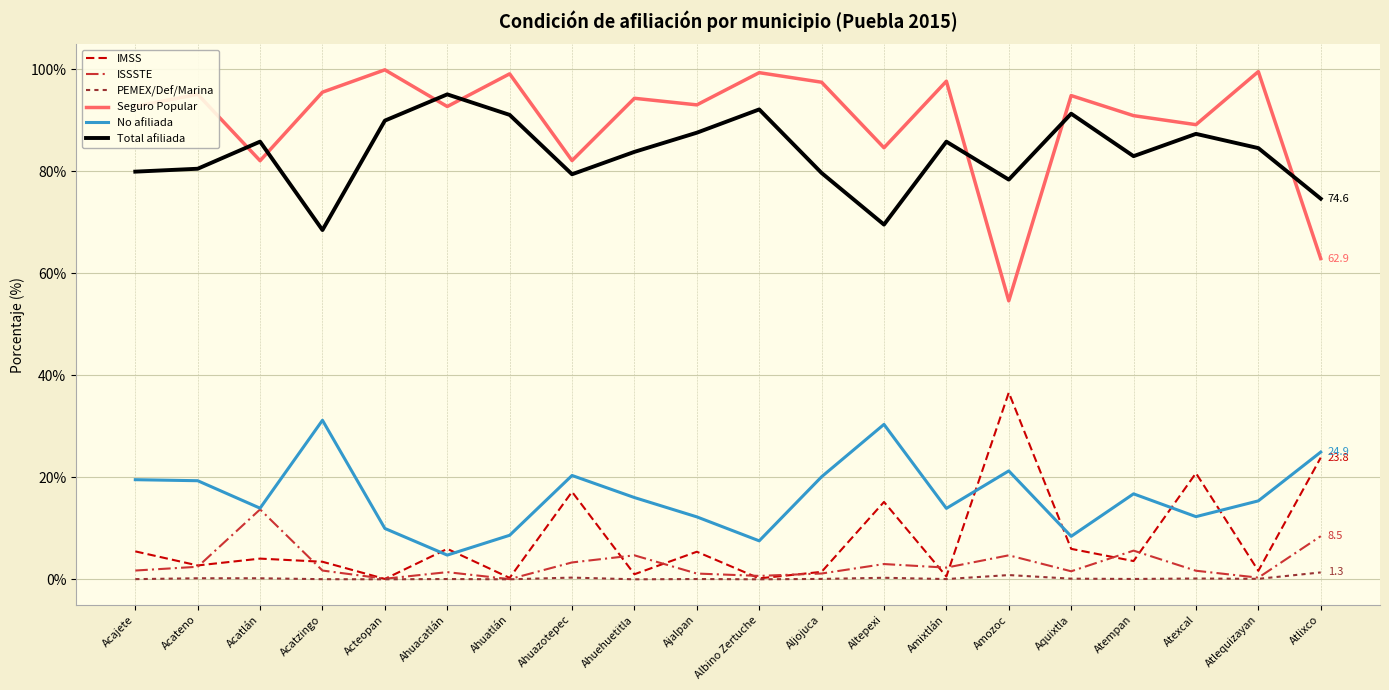

The ISSSTE series shows 4.7 at Amozoc. True or false?

True